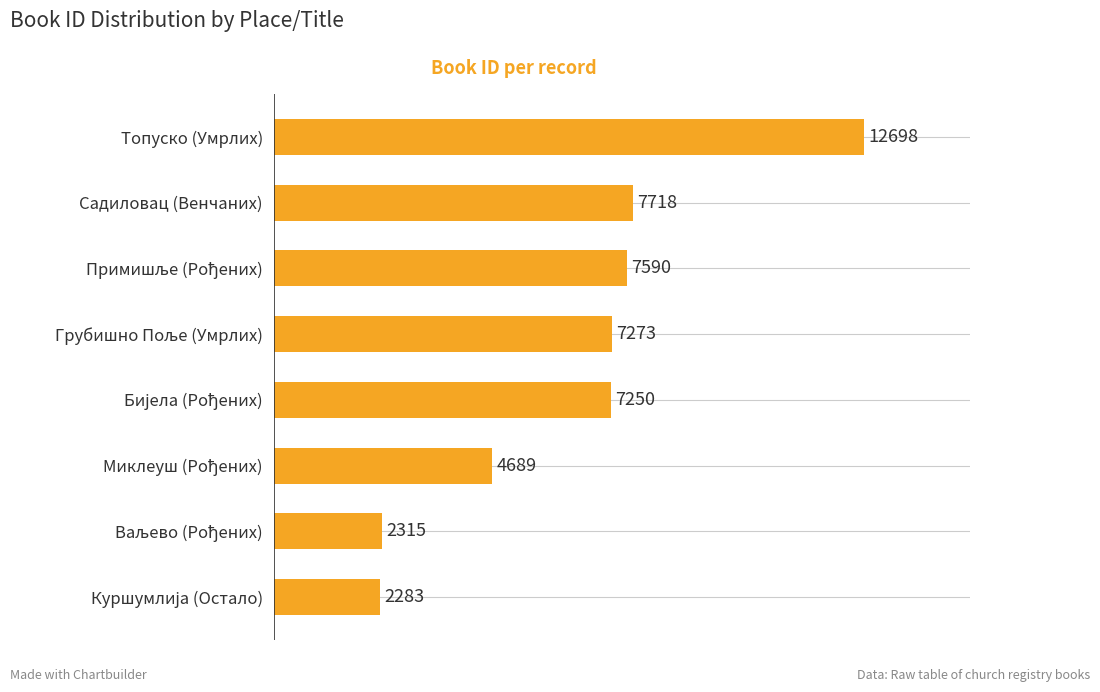

How many bars are there in total?

8